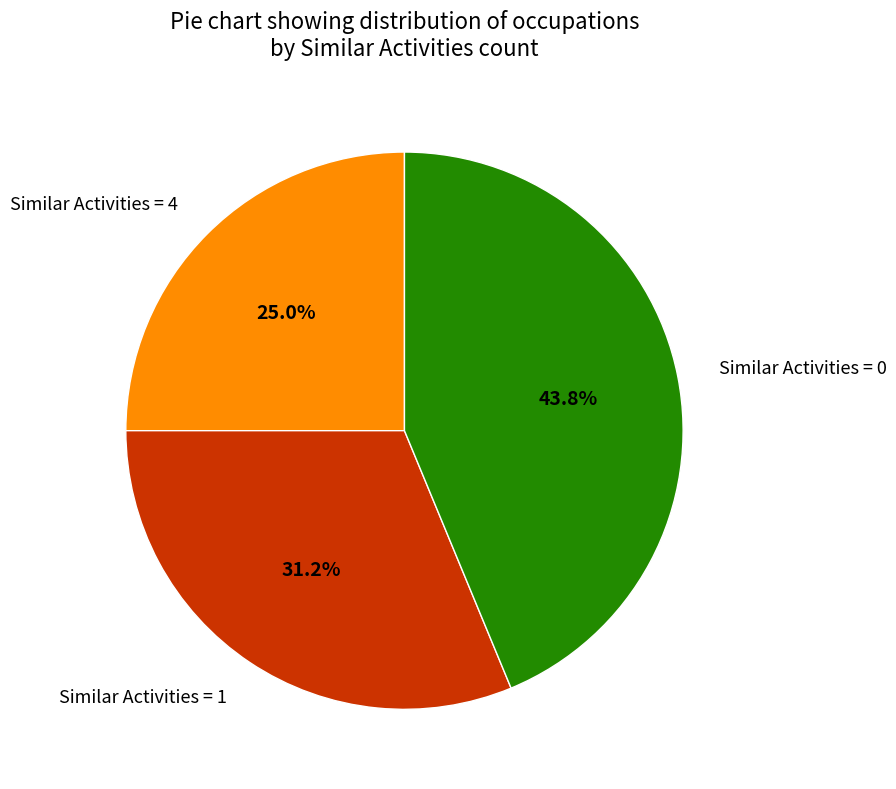

Is there a majority slice in this chart?

No